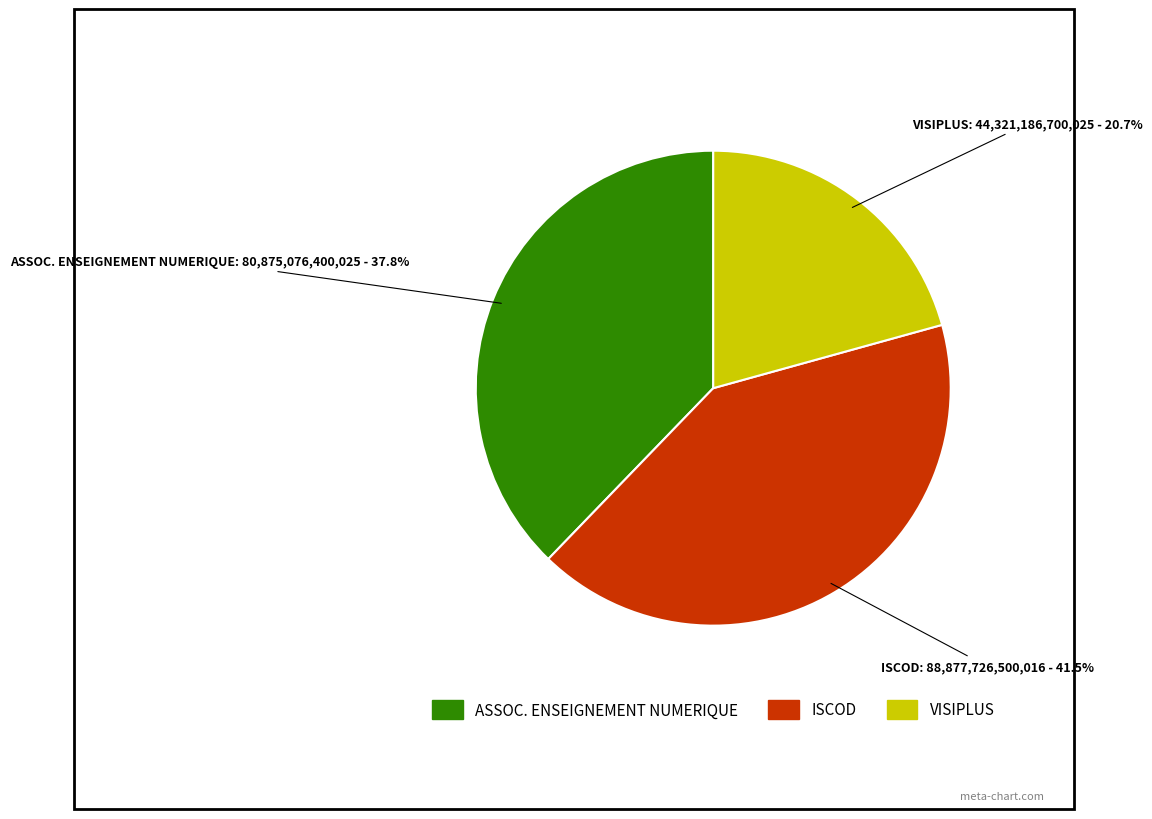

Combined, do VISIPLUS and ASSOC. ENSEIGNEMENT NUMERIQUE account for over 50%?

Yes